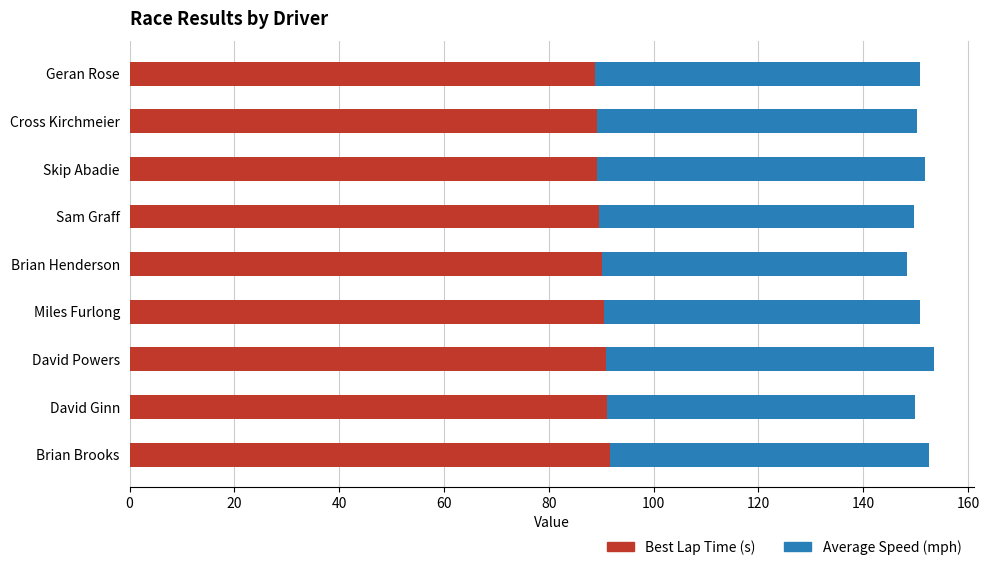

How many series are shown in this chart?

2